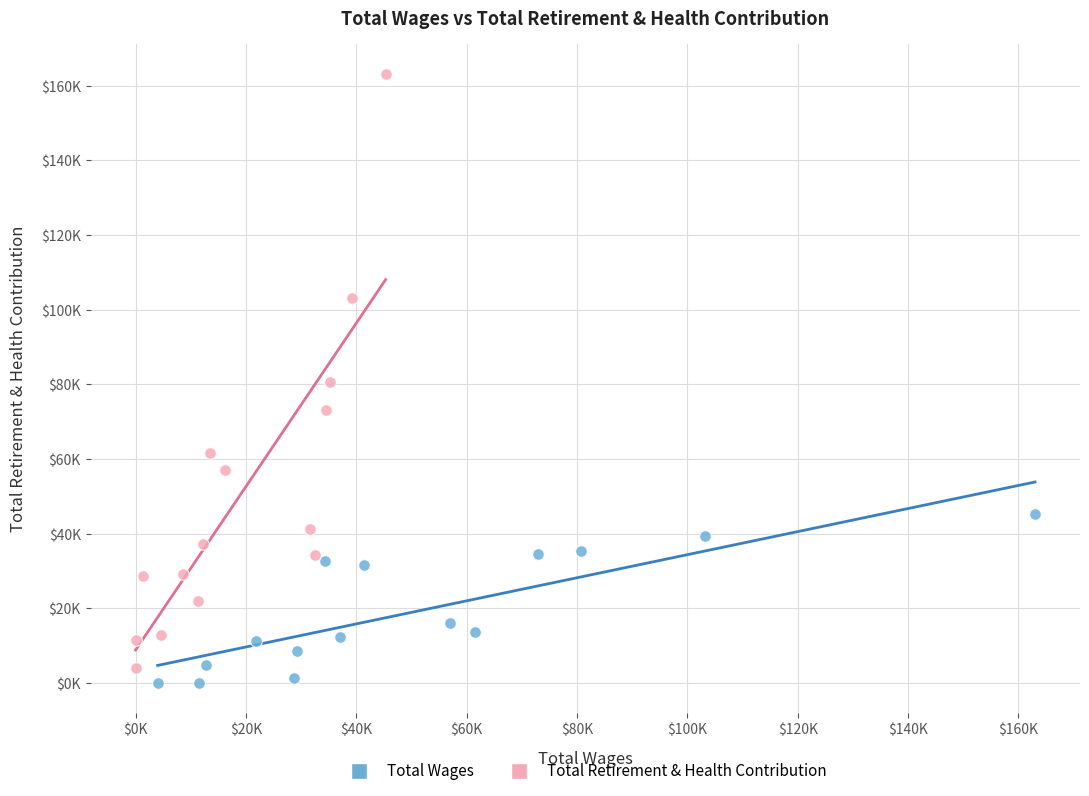

Which series has the largest Y range (max minus min)?

Total Retirement & Health Contribution